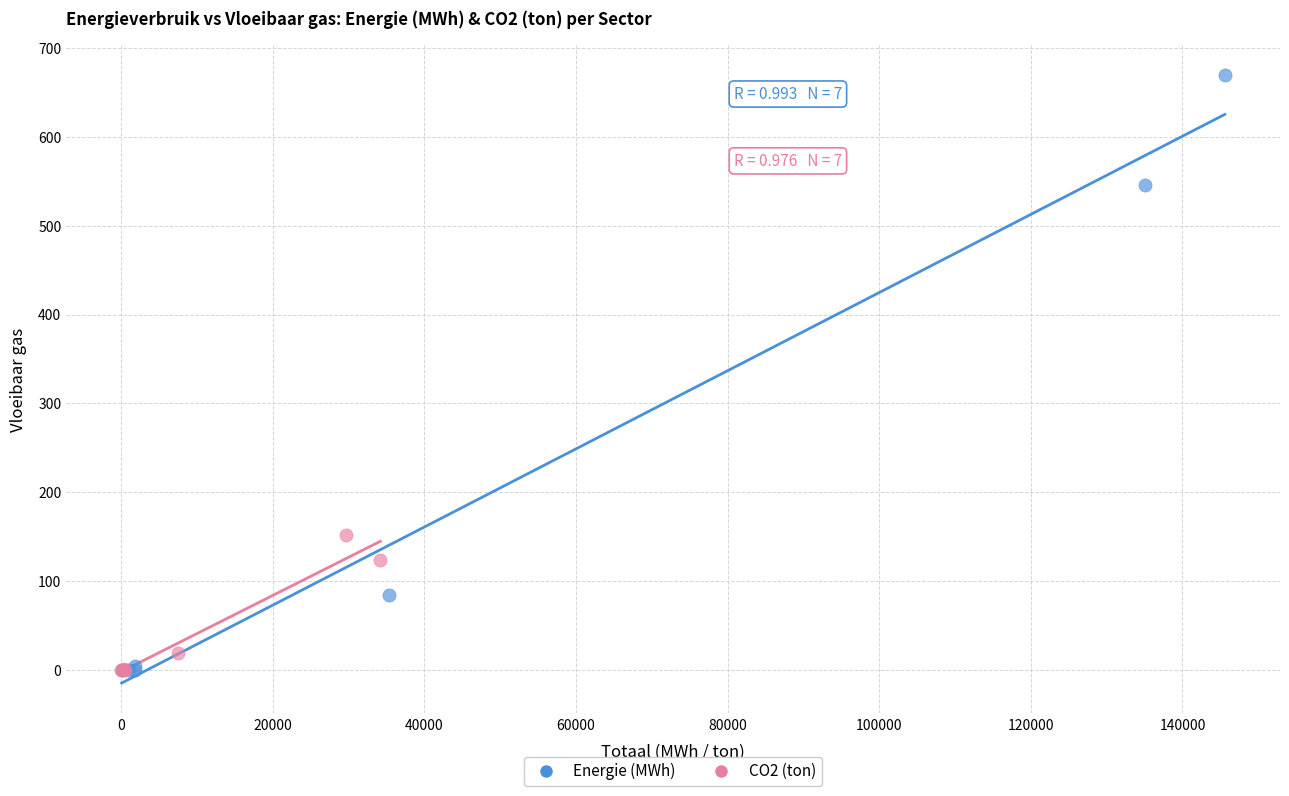

Which series contains the highest Y value?

Energie (MWh)